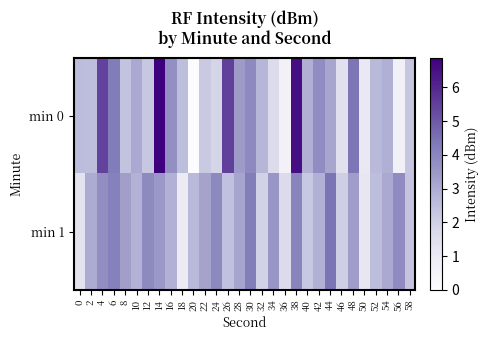

Rank the series by their maximum value, from lowest to highest.

min 1, min 0